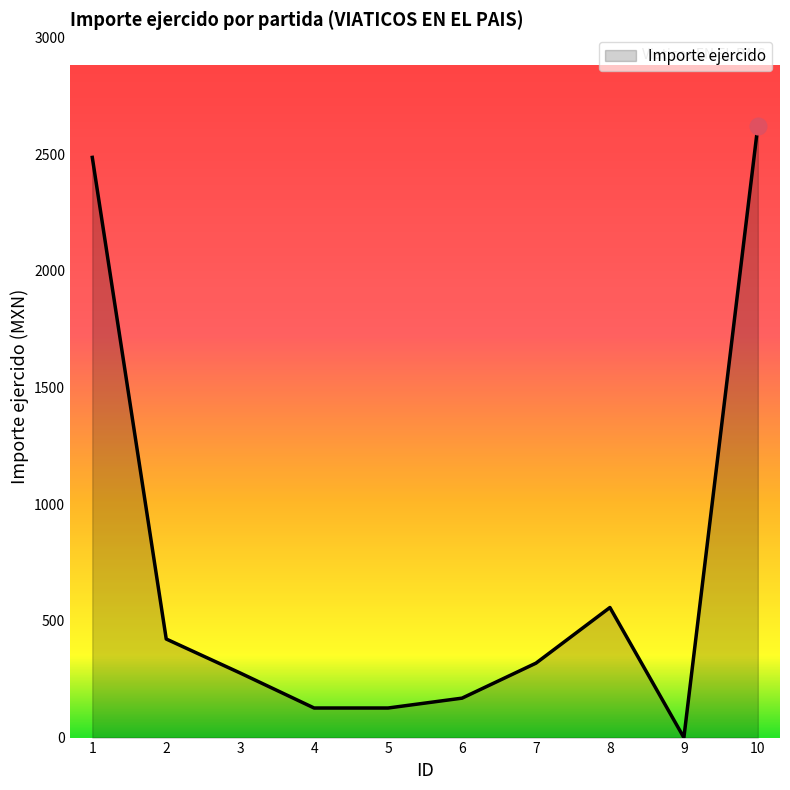

What is the difference between the maximum and minimum values?

2621.0